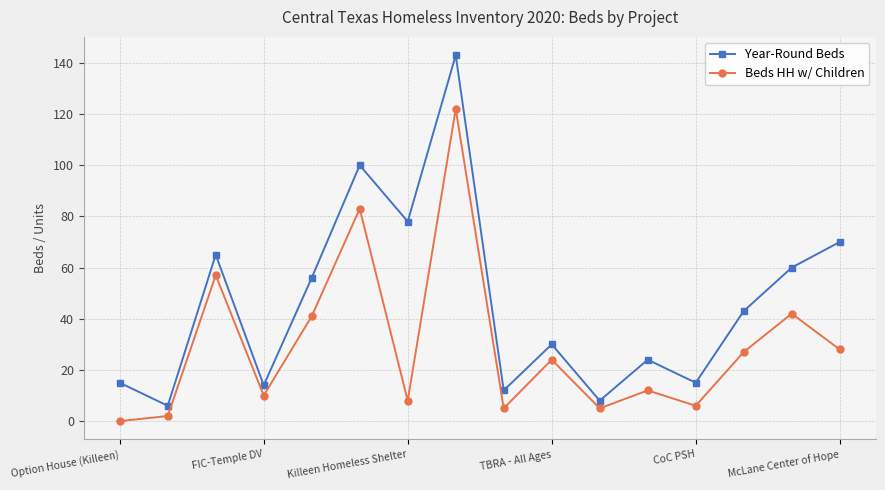

Does the chart display data point markers on the line(s)?

Yes